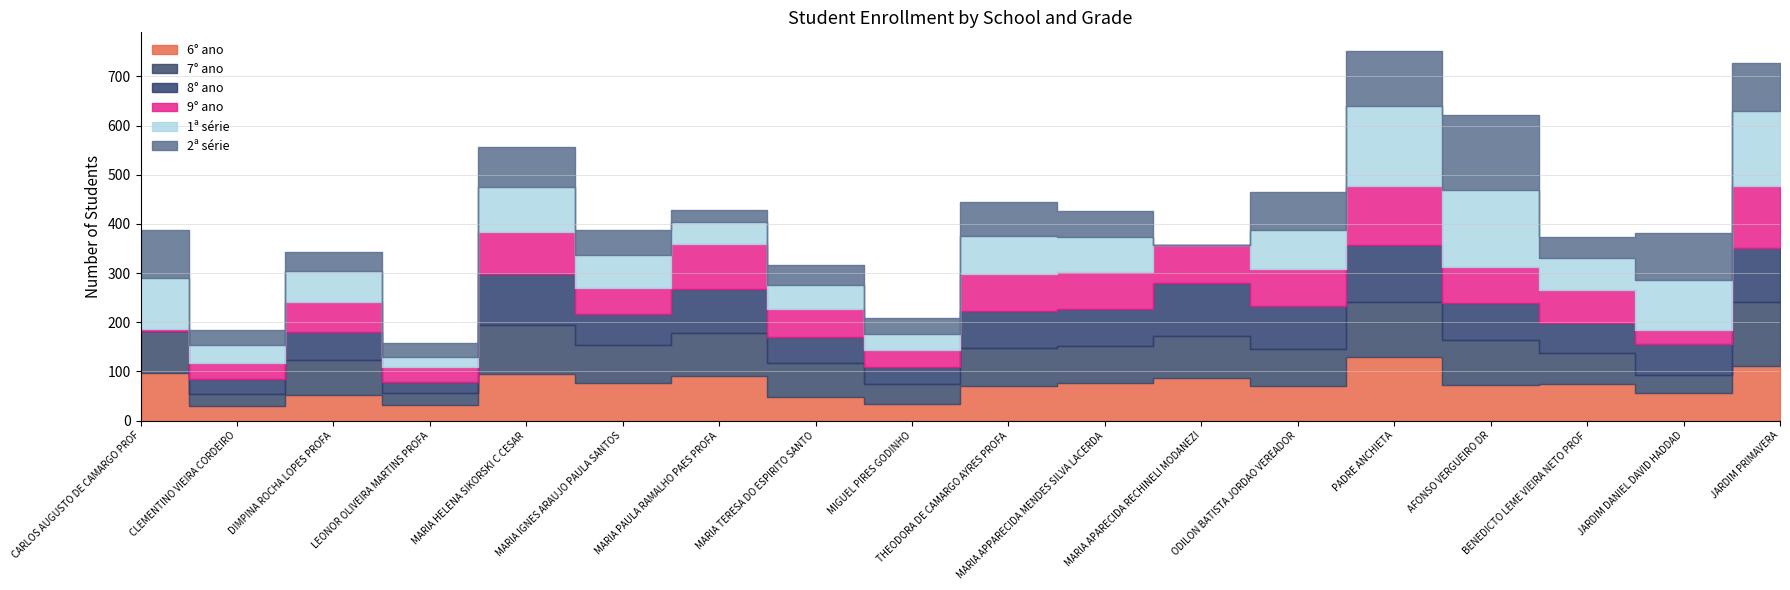

At which label does 9ano reach its peak?

JARDIM PRIMAVERA